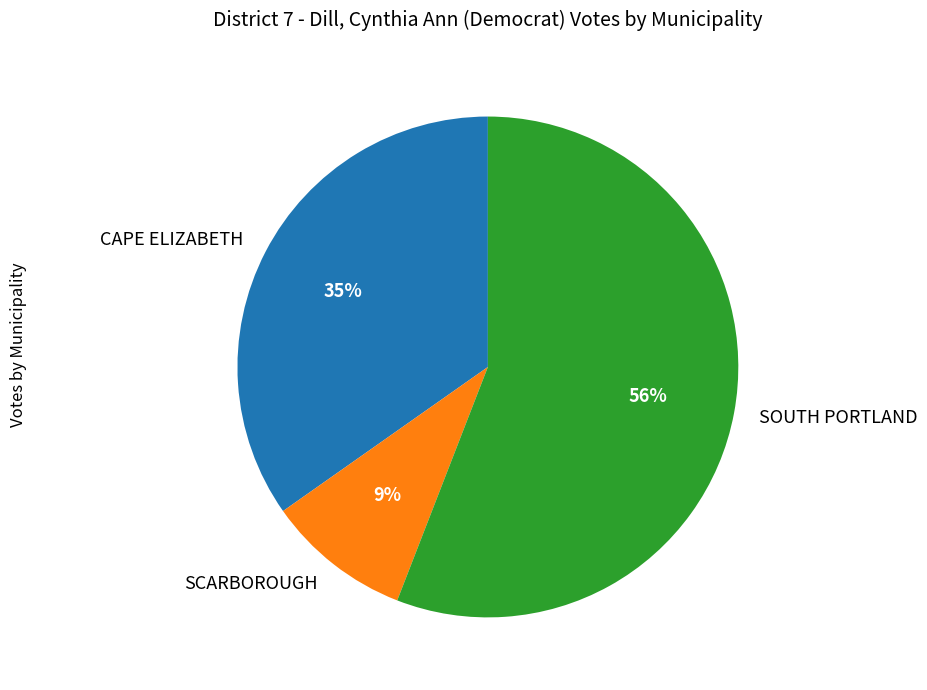

To the nearest percent, what portion does CAPE ELIZABETH represent?

35%